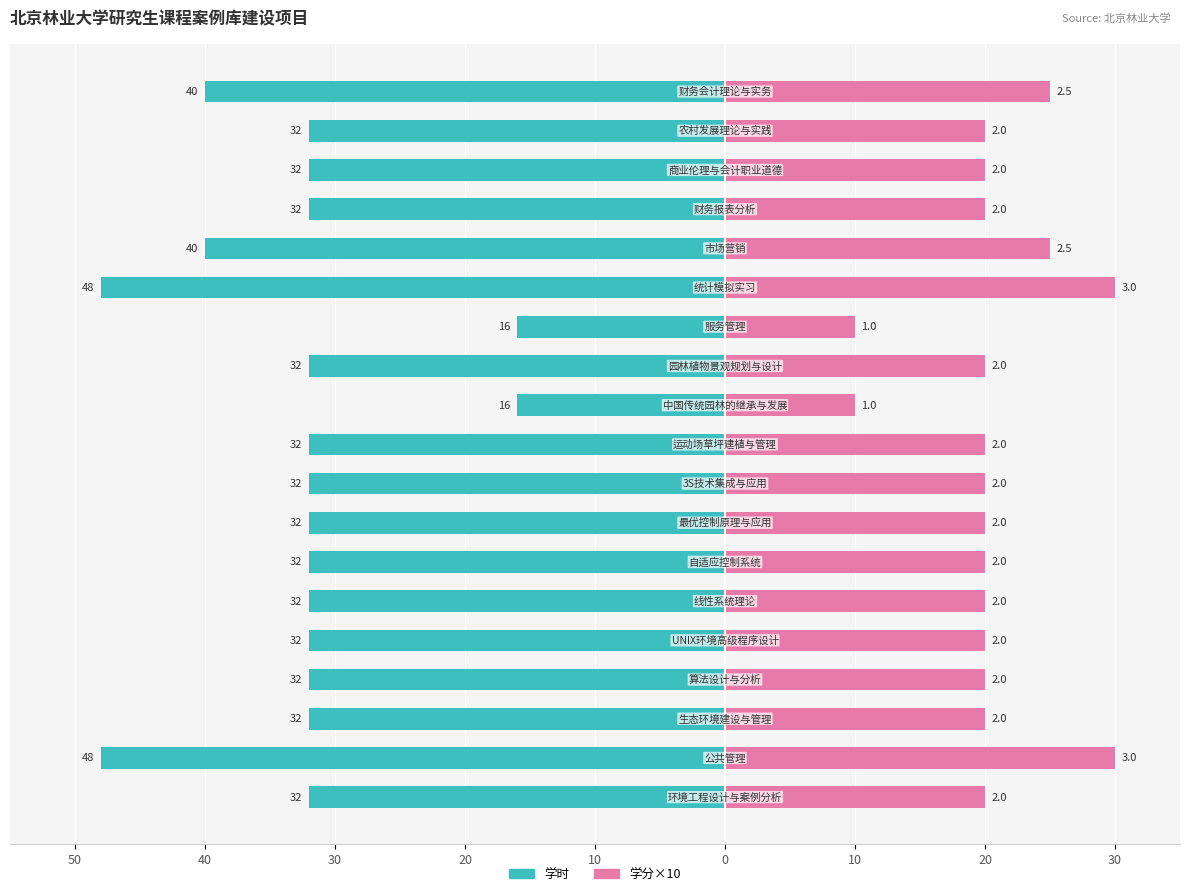

What is the label of the 3rd bar from the right?

16